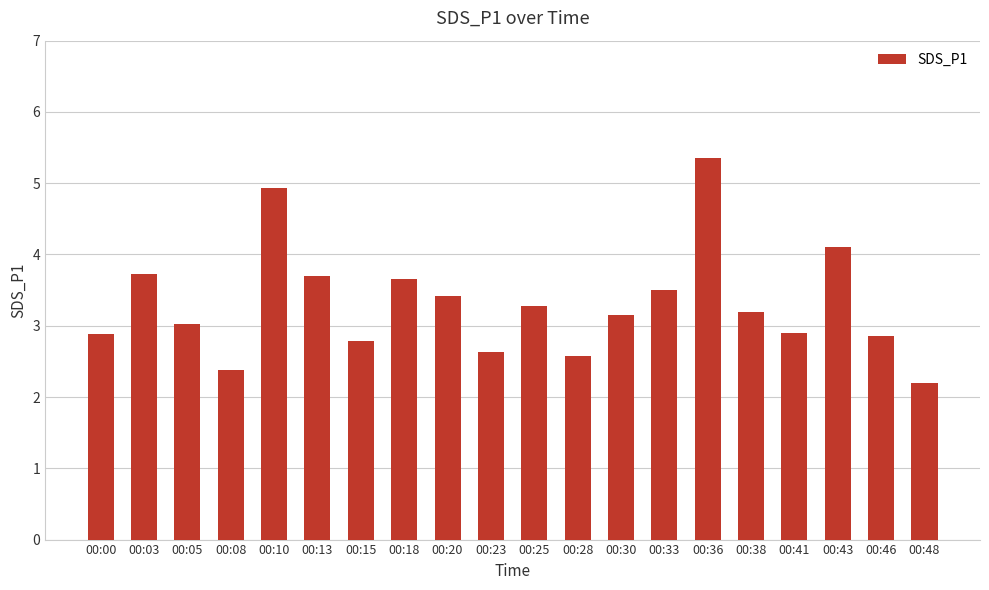

Approximately how many times larger is the value at 00:20 compared to 00:05?

1.1